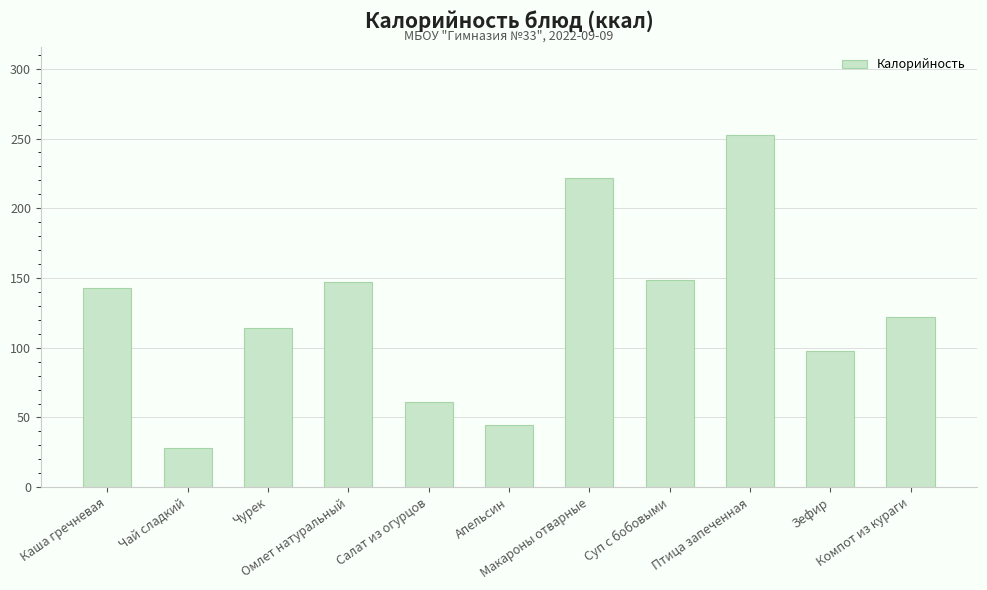

What is the label of the 9th bar from the left?

Птица запеченная